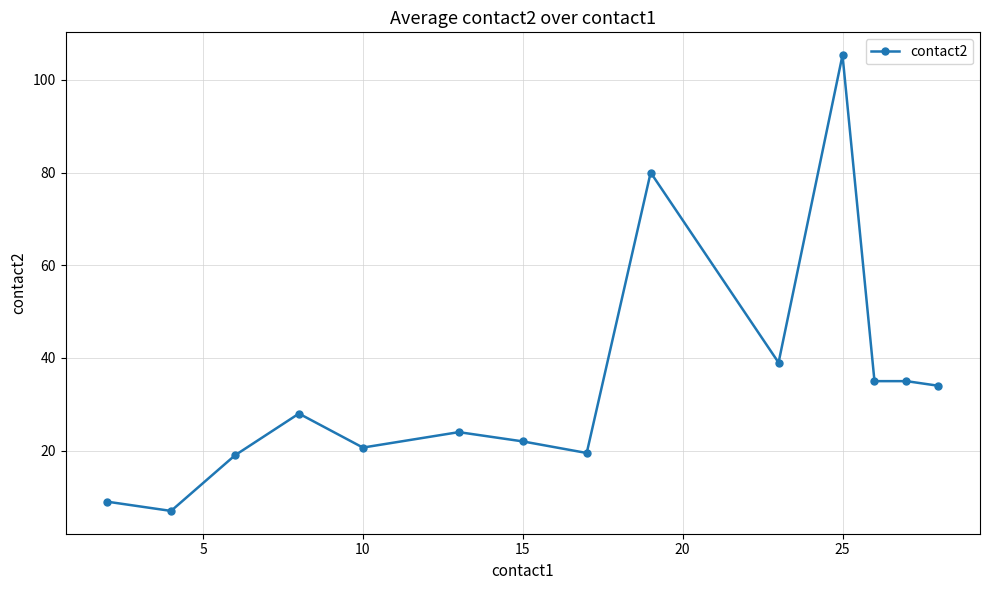

True or false: the data has more than 2 interior local peaks.

True